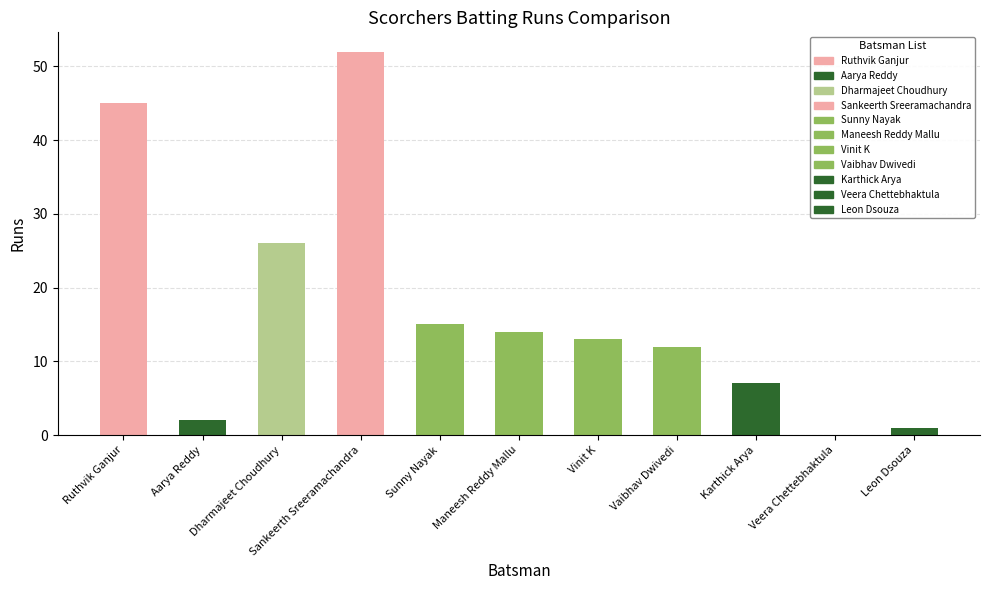

Read the value at Ruthvik Ganjur.

45